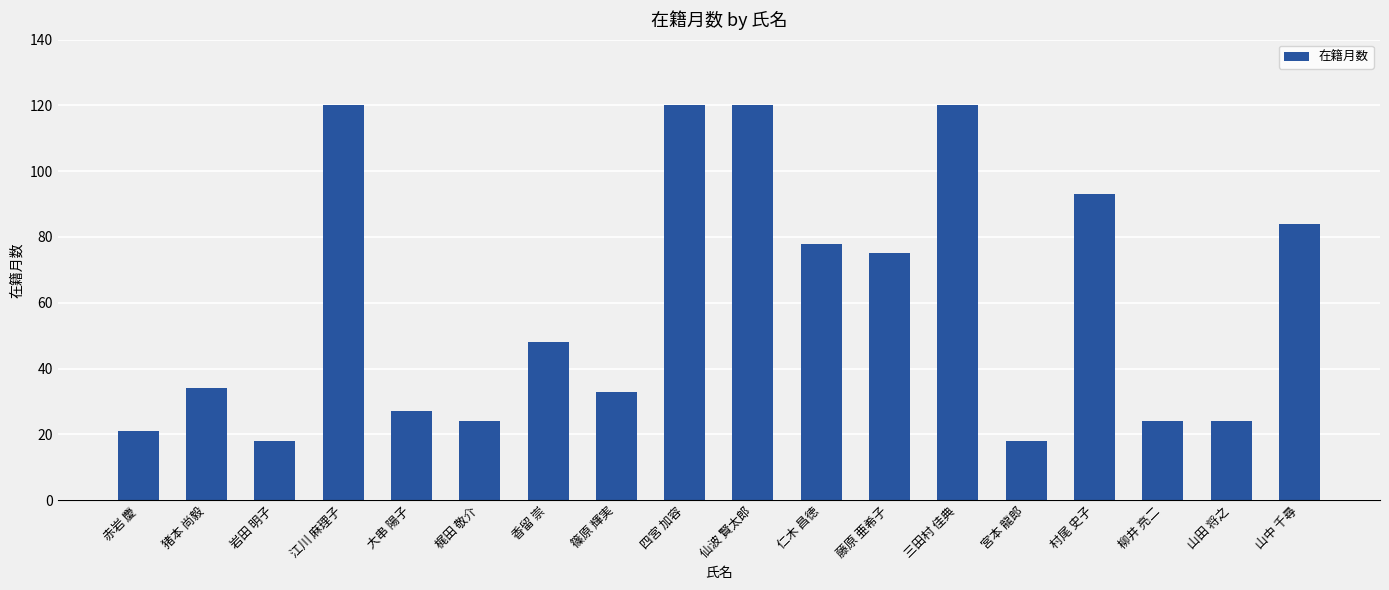

Reading left to right, what are all the values shown in this chart?

21	34	18	120	27	24	48	33	120	120	78	75	120	18	93	24	24	84